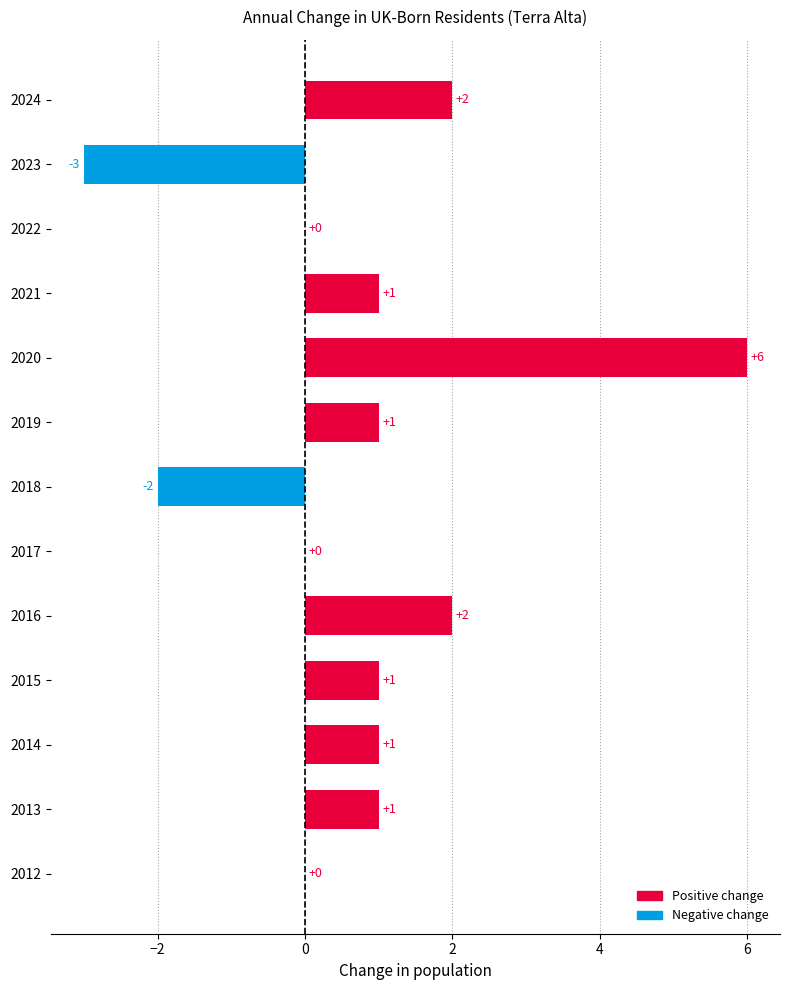

Is it true that the value at 2013 is 1?

True